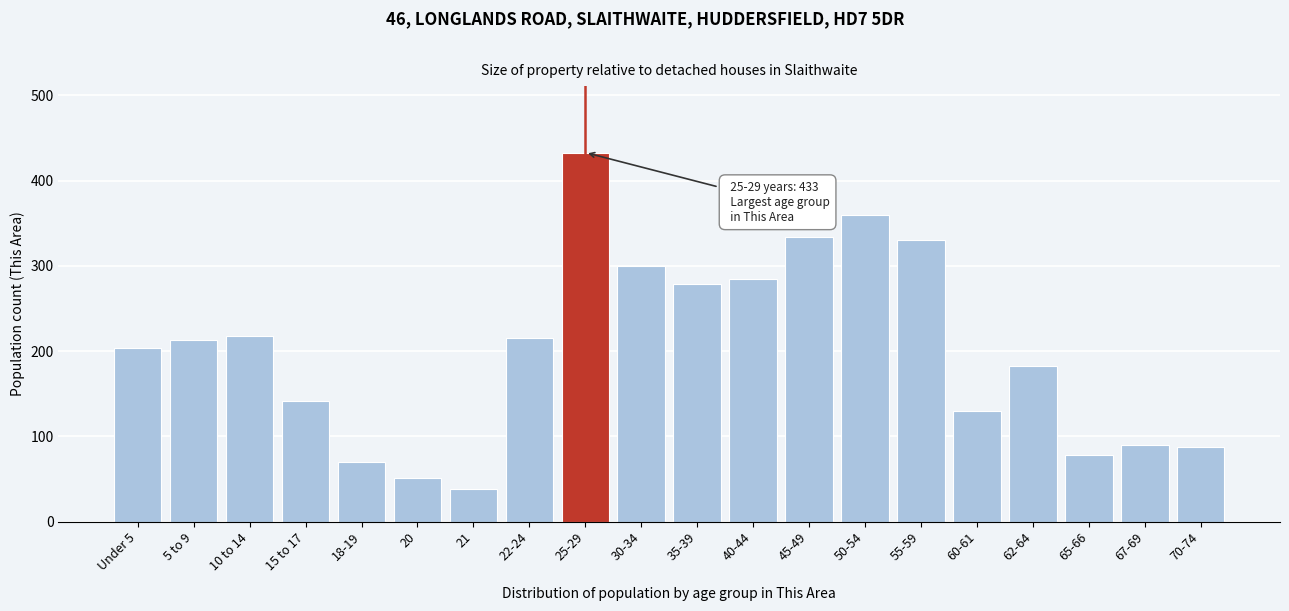

Between 67-69 and Under 5, which is larger?

Under 5